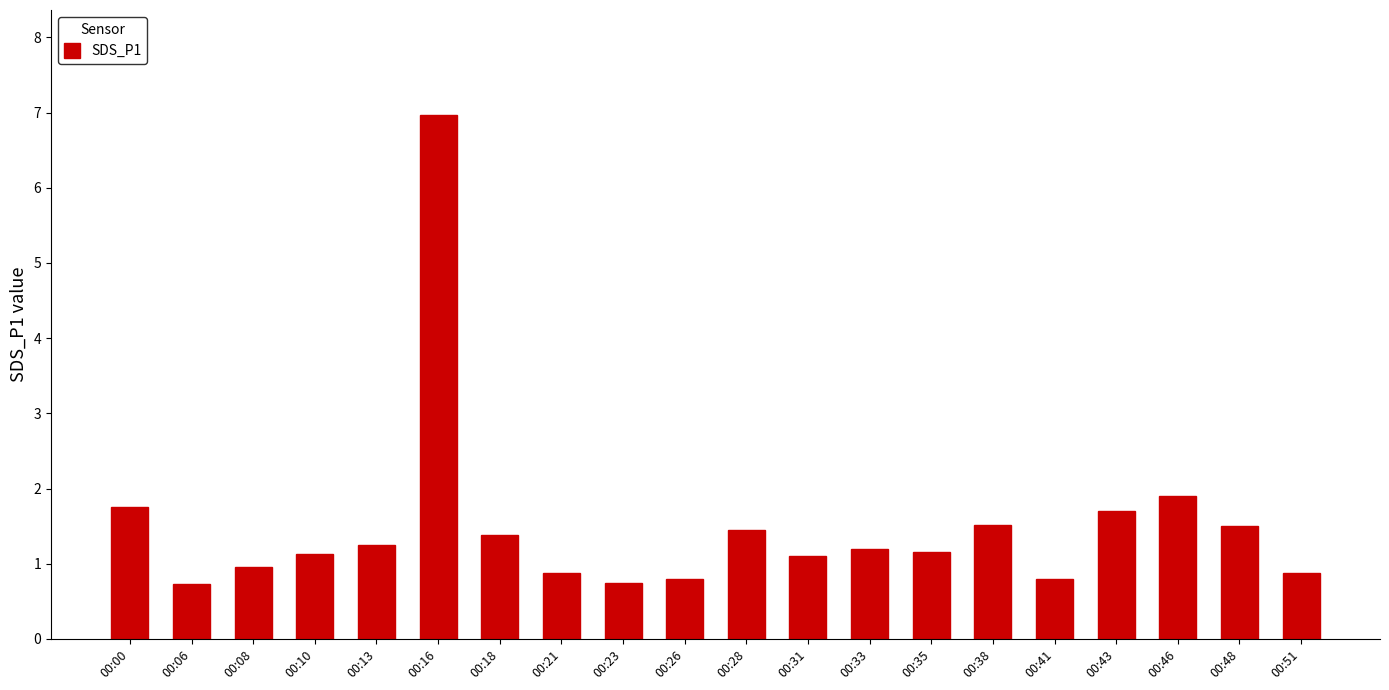

Does the chart contain any negative values?

No